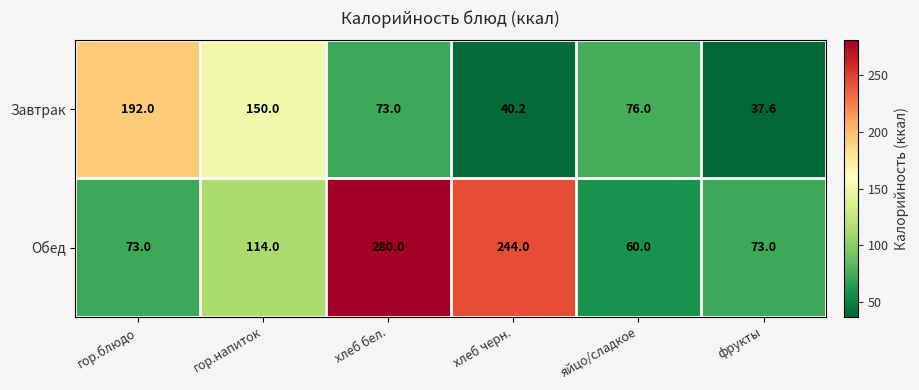

Between гор.напиток and хлеб бел., which series saw the biggest shift?

Обед